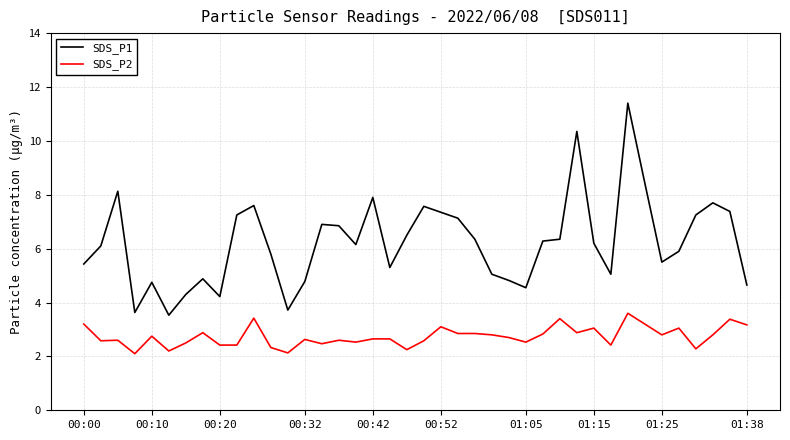

What is the minimum value for SDS_P2?

2.1